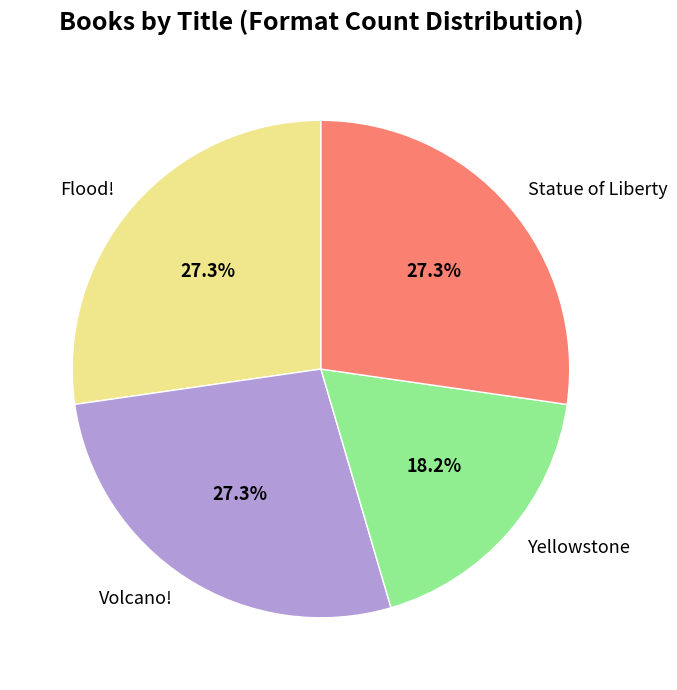

What portion of the pie excludes Statue of Liberty?

72.7%